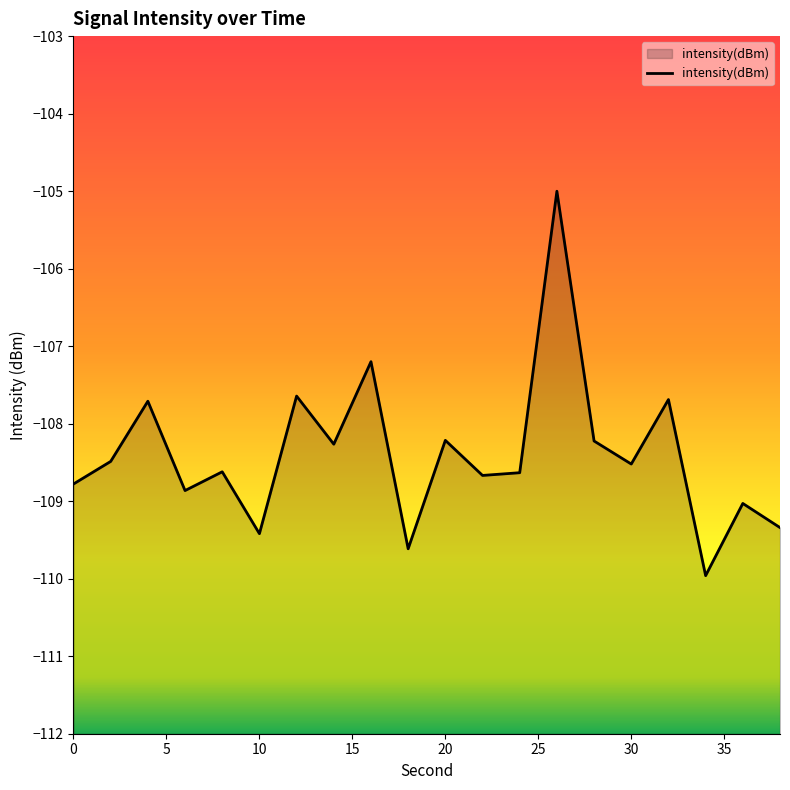

How many points are higher than both their immediate neighbors (excluding endpoints)?

8